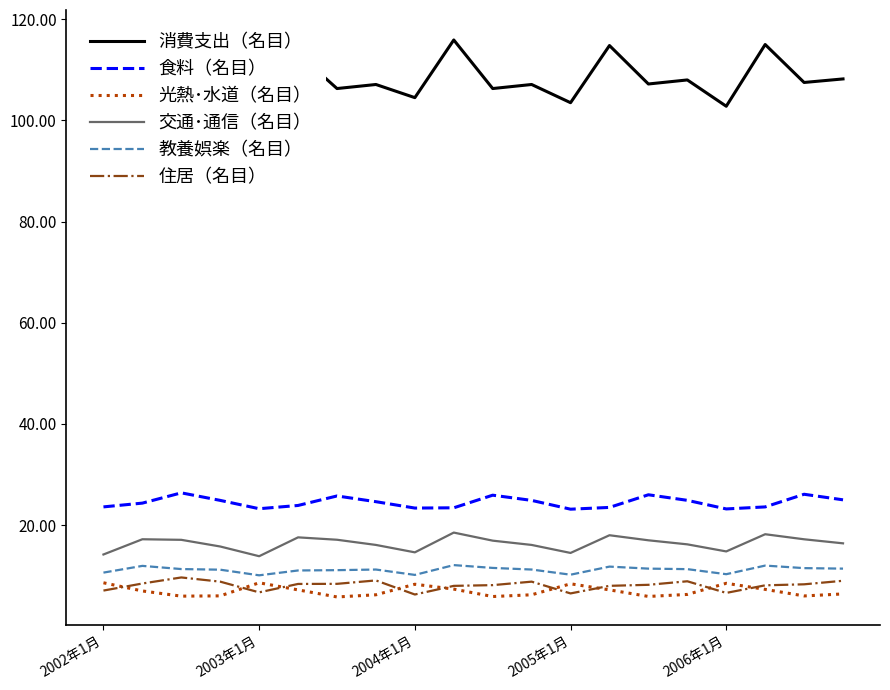

How many values in the 教養娯楽（名目） series exceed 11?

15